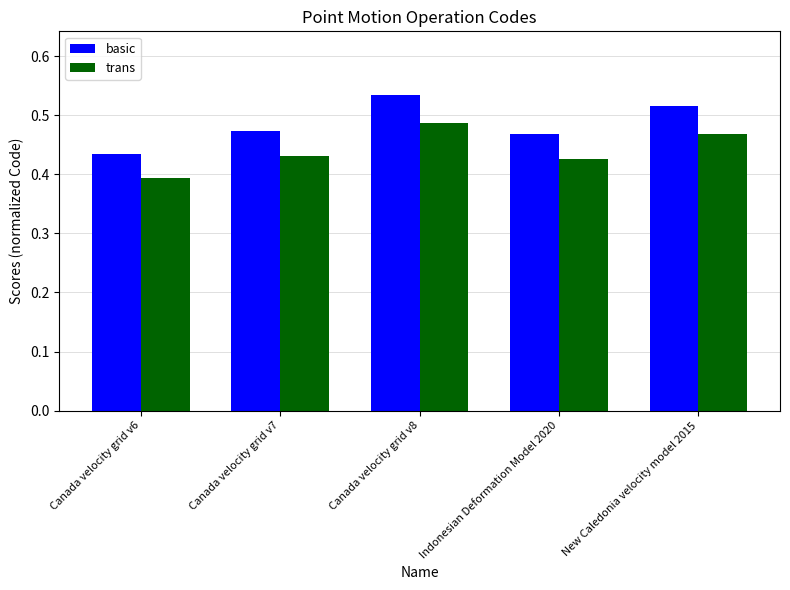

What is the difference between the second highest and minimum values in the basic series?

0.1